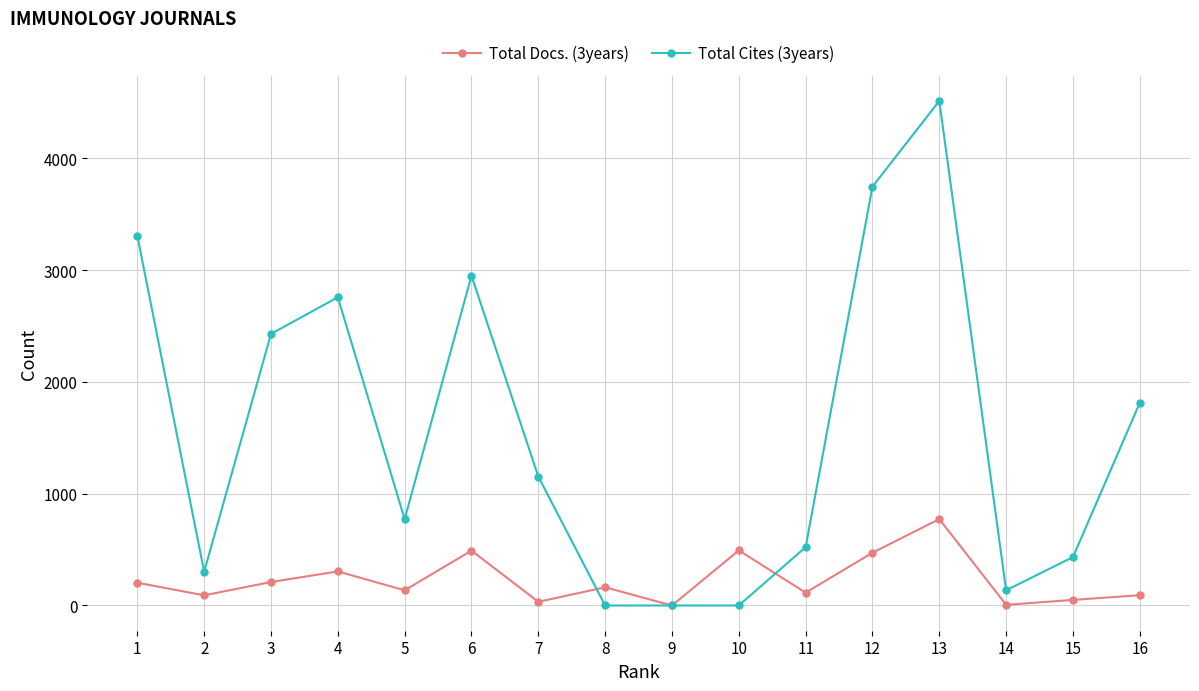

The value of Total Cites (3years) at 2 is 302. True or false?

True